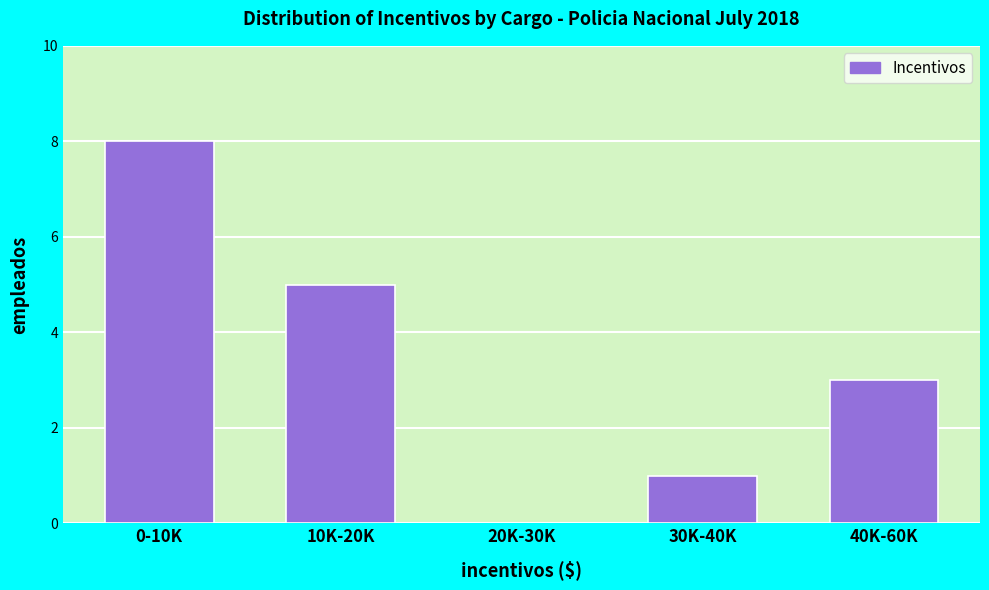

Reading left to right, what are all the values shown in this chart?

0-10K=8	10K-20K=5	20K-30K=0	30K-40K=1	40K-60K=3